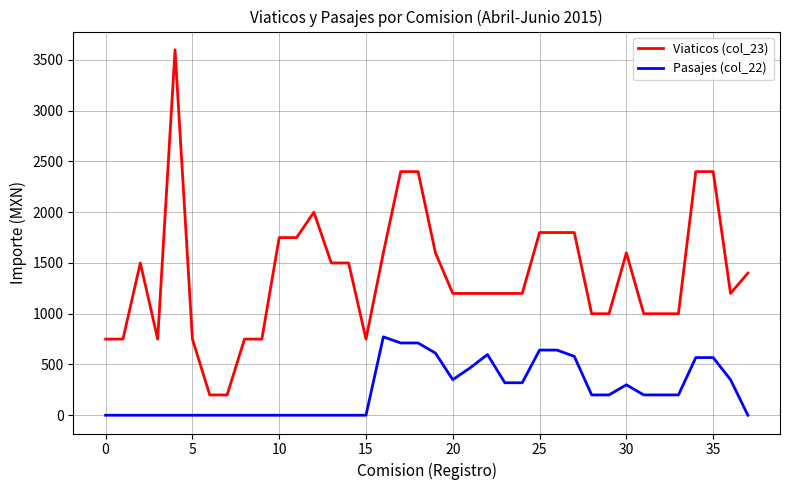

True or false: Pasajes (col_22) and Viaticos (col_23) intersect in this chart.

False